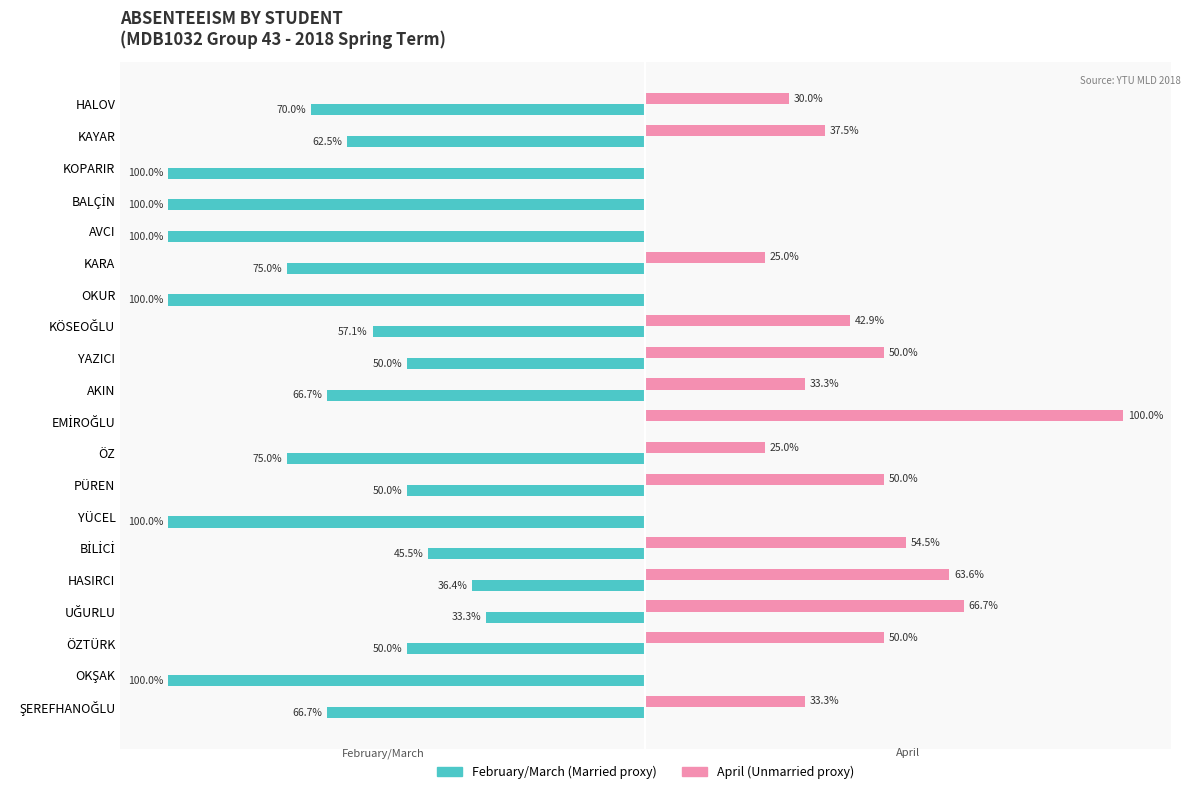

Is it true that Unmarried equals 33.3 at AKIN?

True